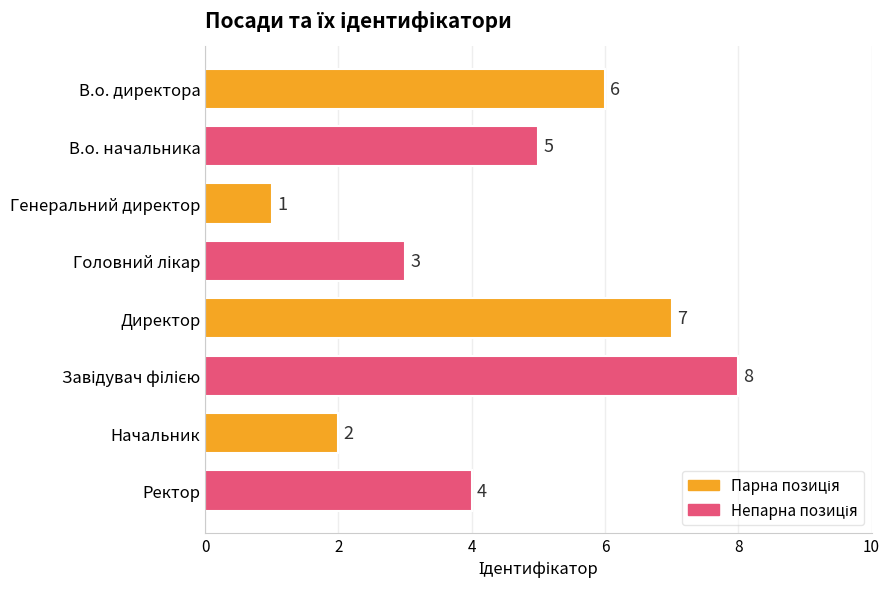

What is the maximum value shown in the chart?

8